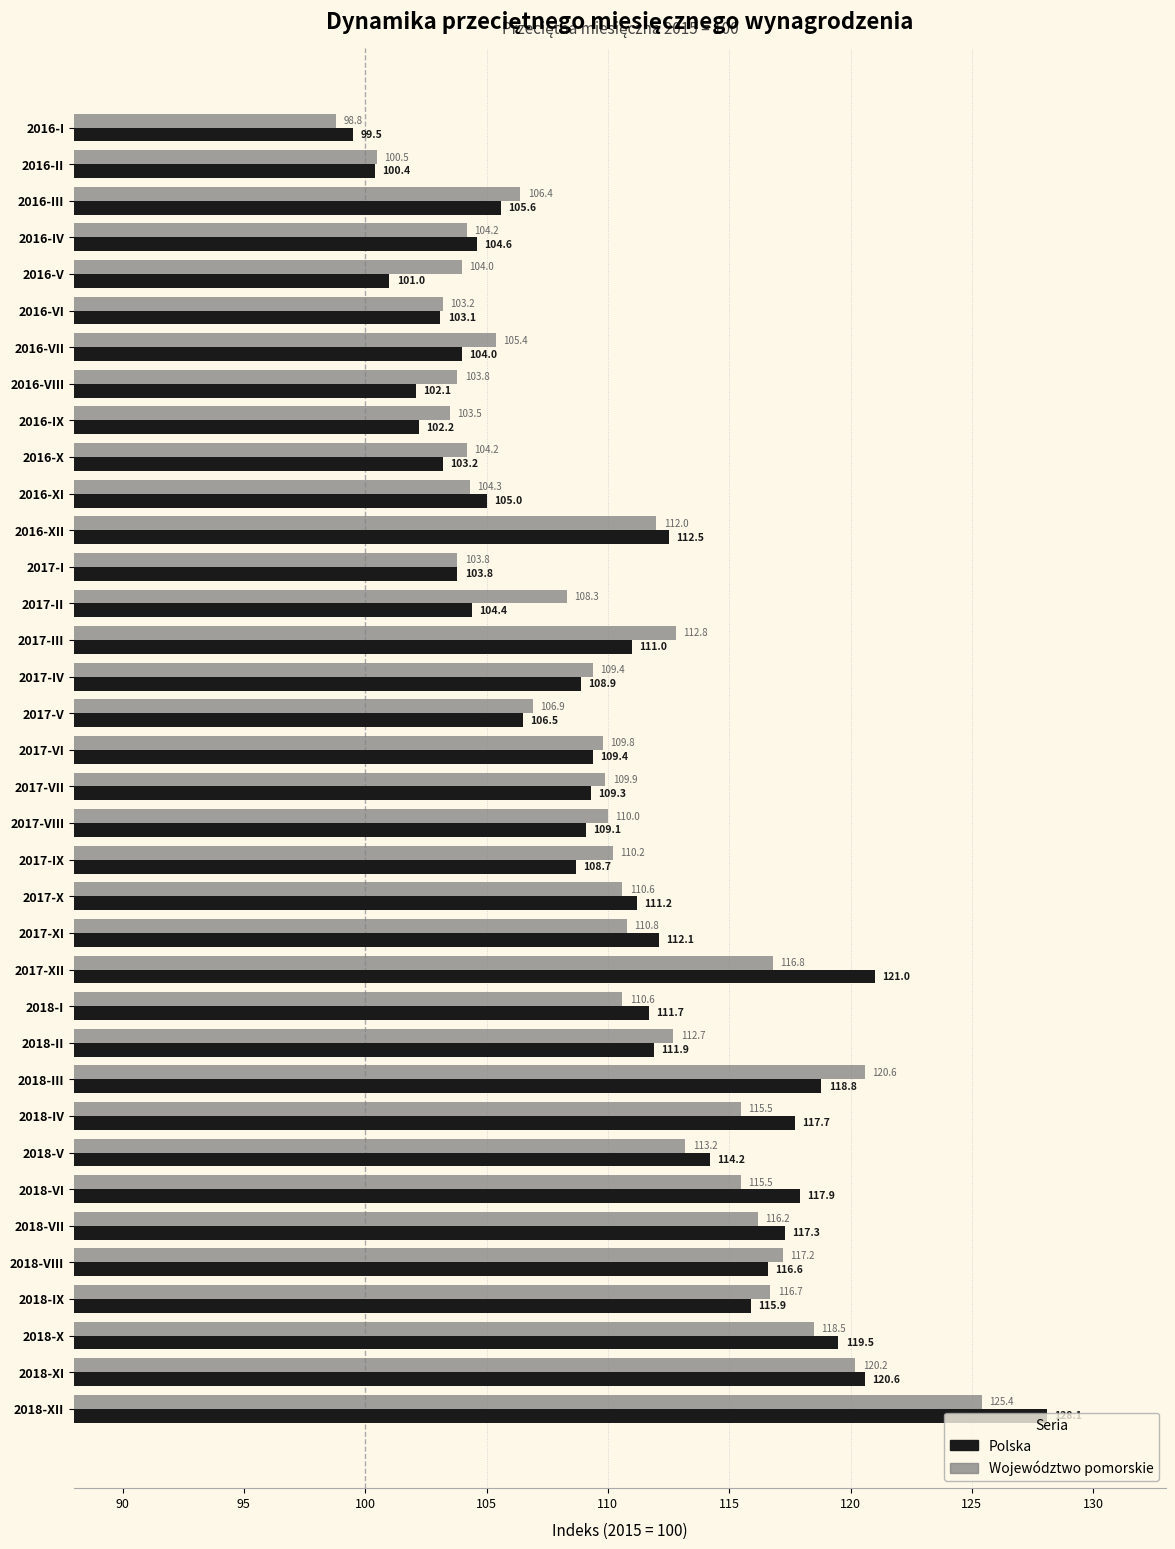

The value of Województwo pomorskie at 2016-IX is 172.5. True or false?

False